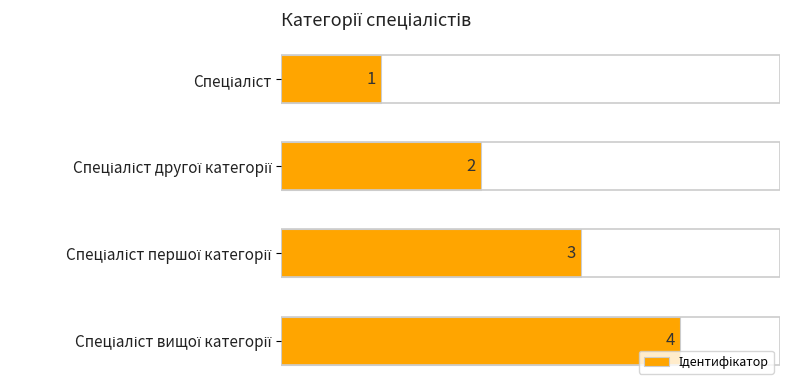

What is the value of the 3rd bar from the left?

3